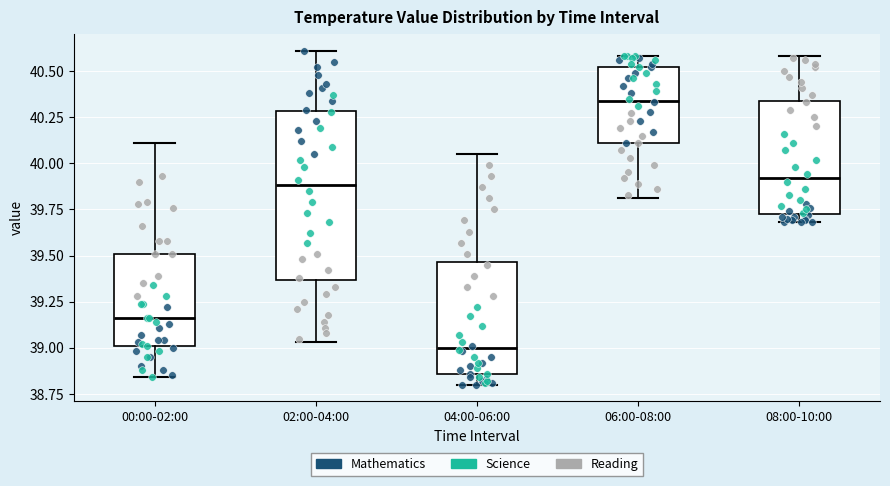

Which box has the highest median line?

06:00-08:00